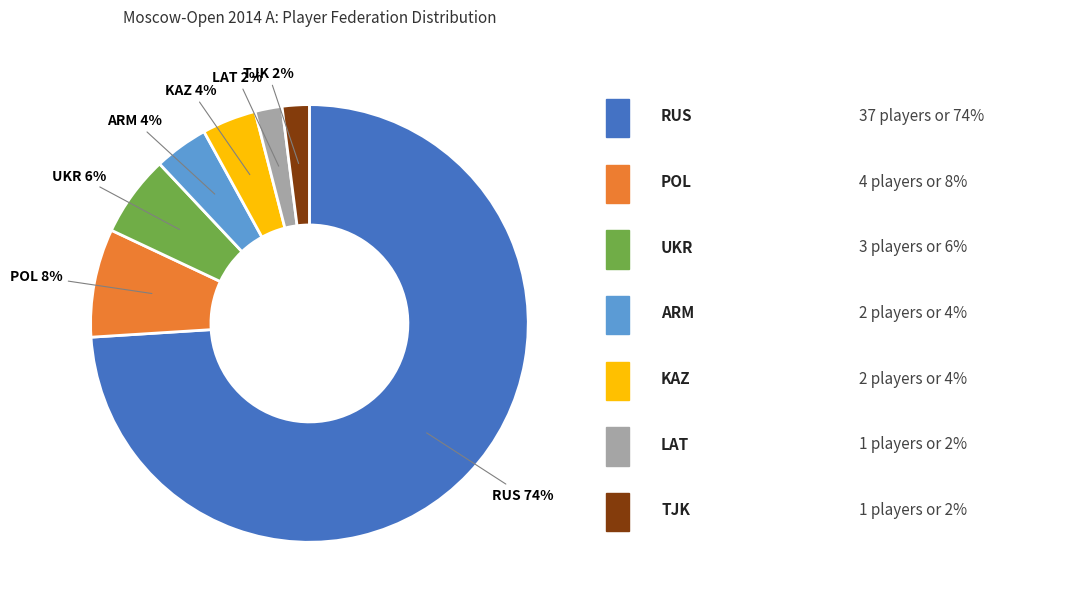

True or false: KAZ accounts for 4% of the total.

True